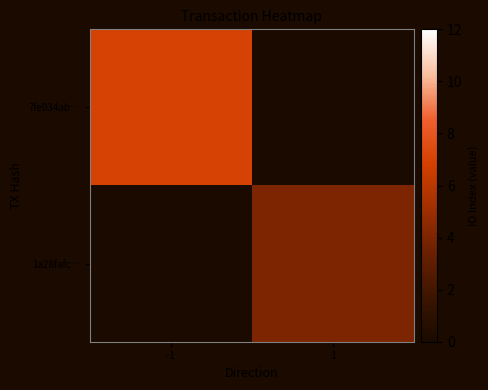

Rank the series by their average value, from lowest to highest.

1a28fafc…, 7fe034ab…